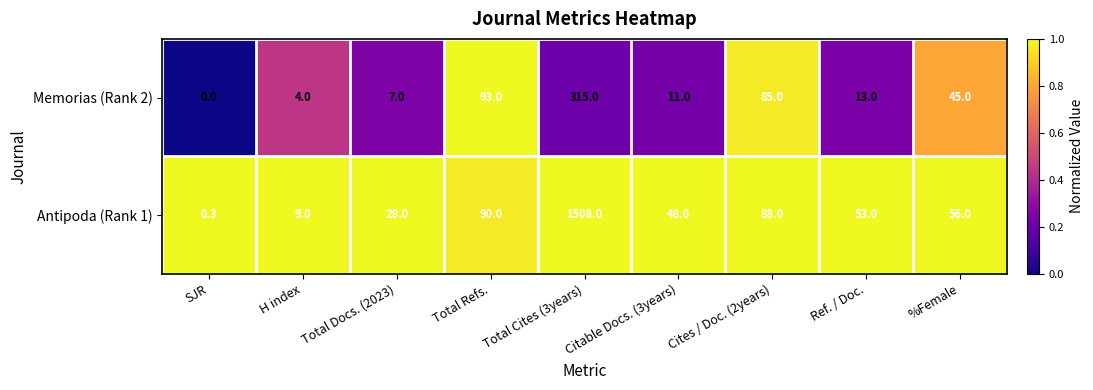

What is the approximate value of Antipoda (Rank 1) at Ref. / Doc.?

53.0